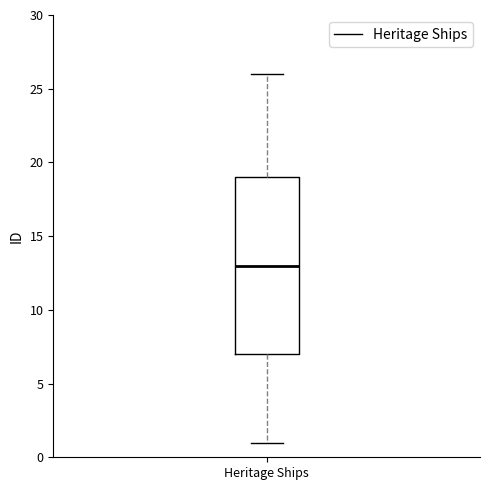

Where is the lower edge of the box for Heritage Ships on the y-axis? The values are not printed on the chart, so give them approximately, as read against the axis.

7